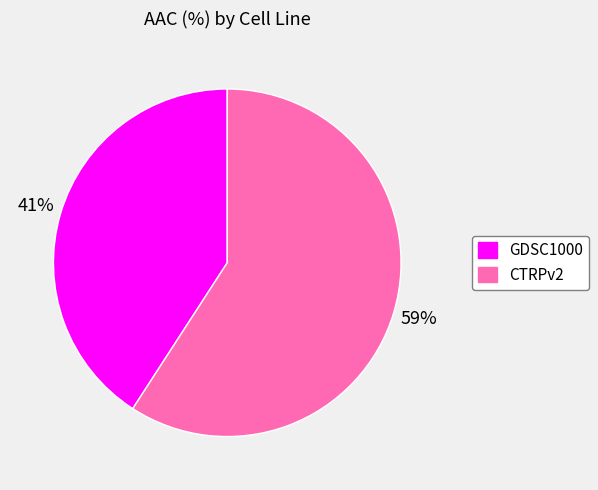

Is there a majority slice in this chart?

Yes